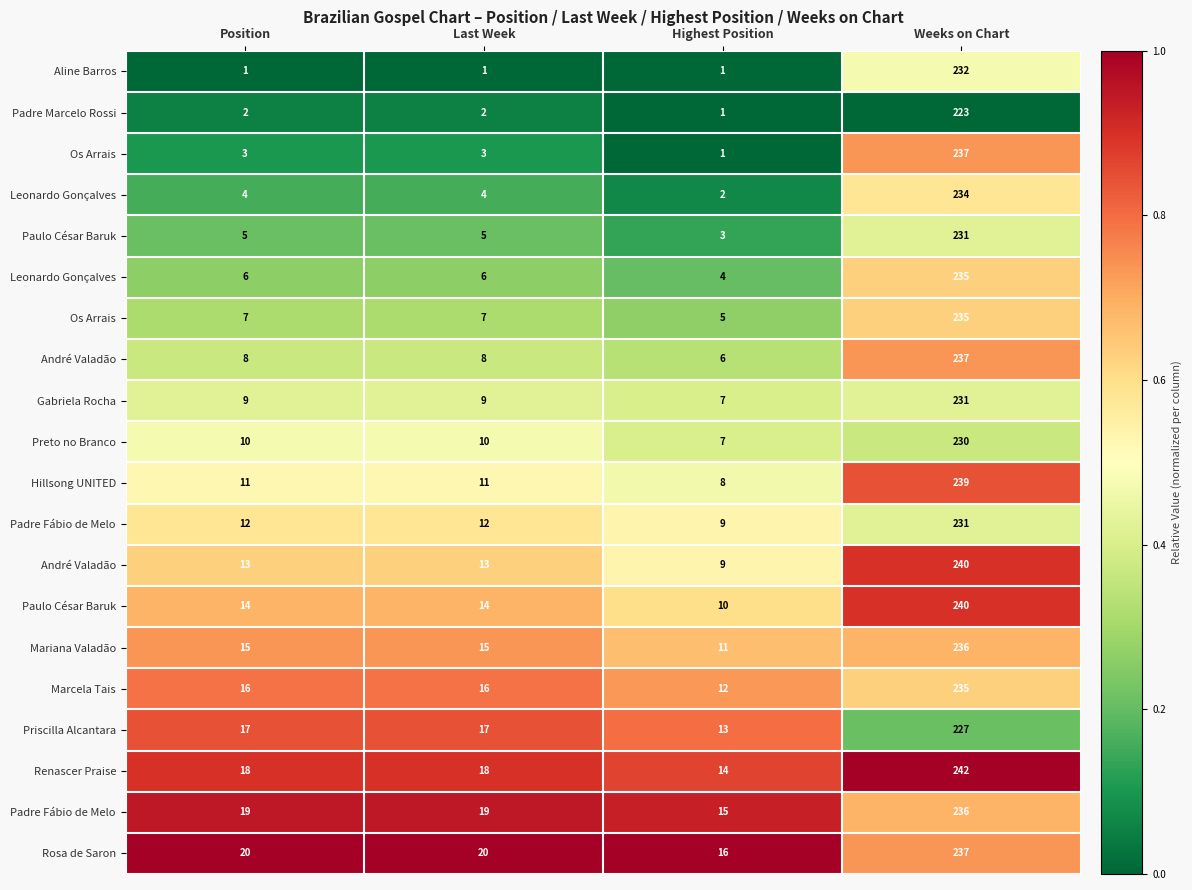

Which label corresponds to the largest value in the chart?

Weeks on Chart